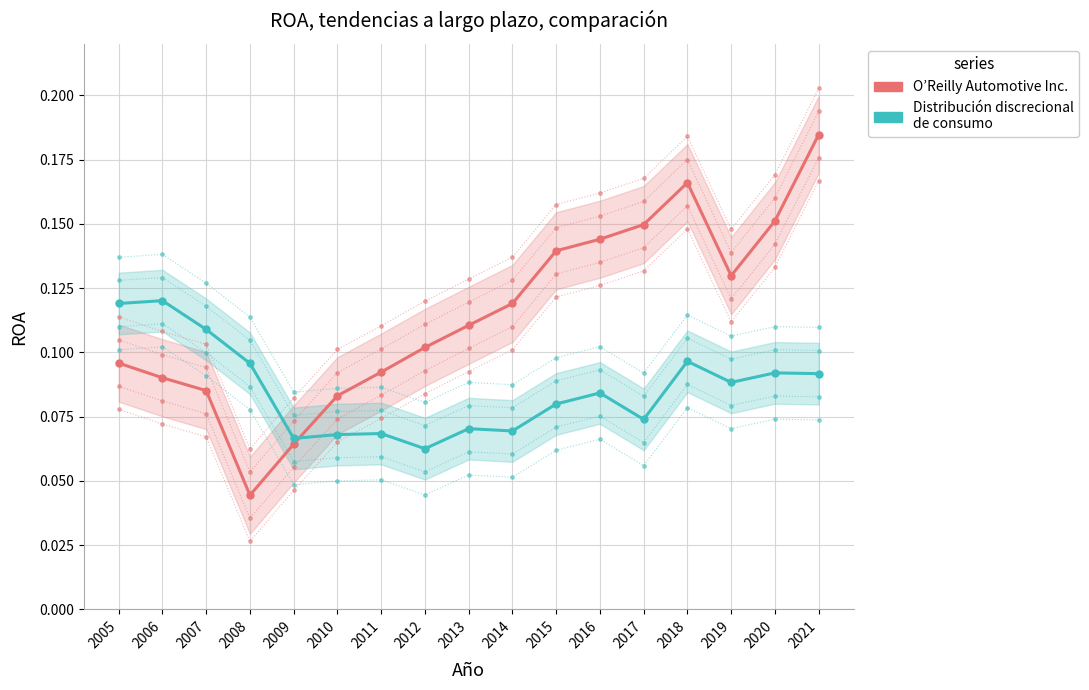

What is the value of the O’Reilly Automotive Inc. point at the 9th from the left?

0.1